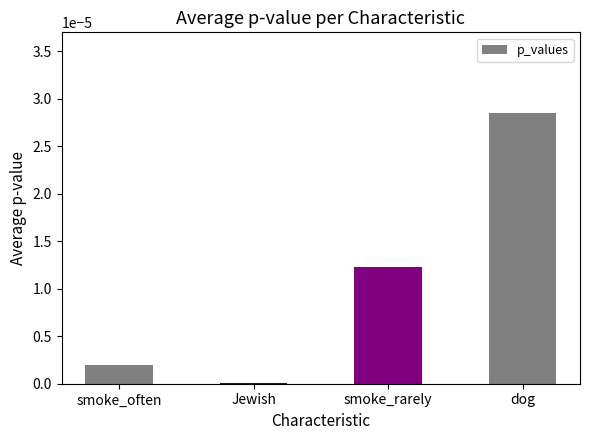

At which category does the chart reach its peak across all series?

dog